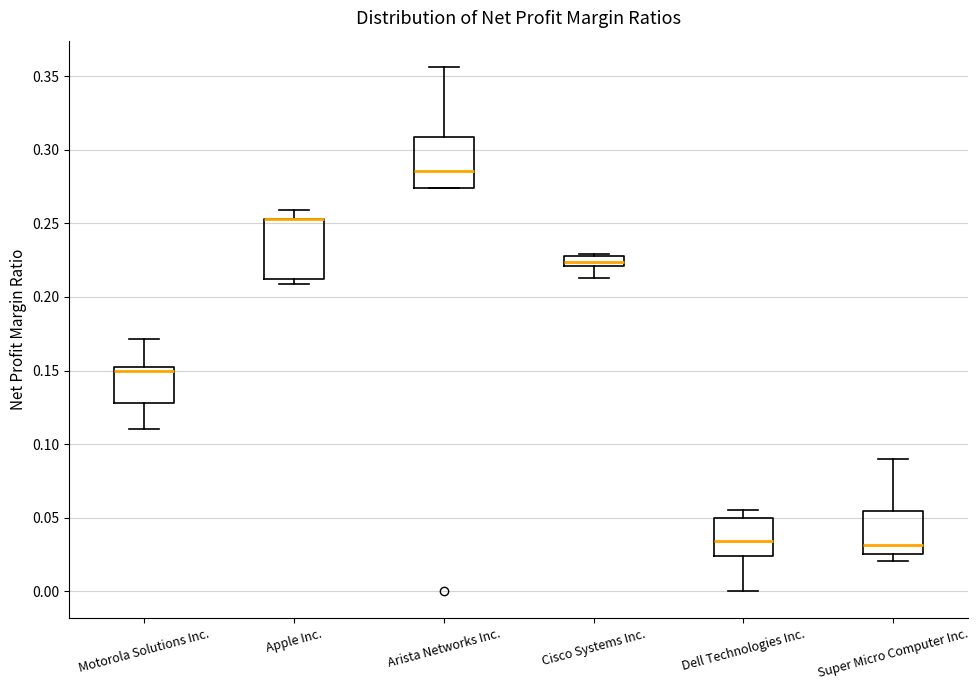

Which box is the tallest, from its lower edge to its upper edge?

Apple Inc.